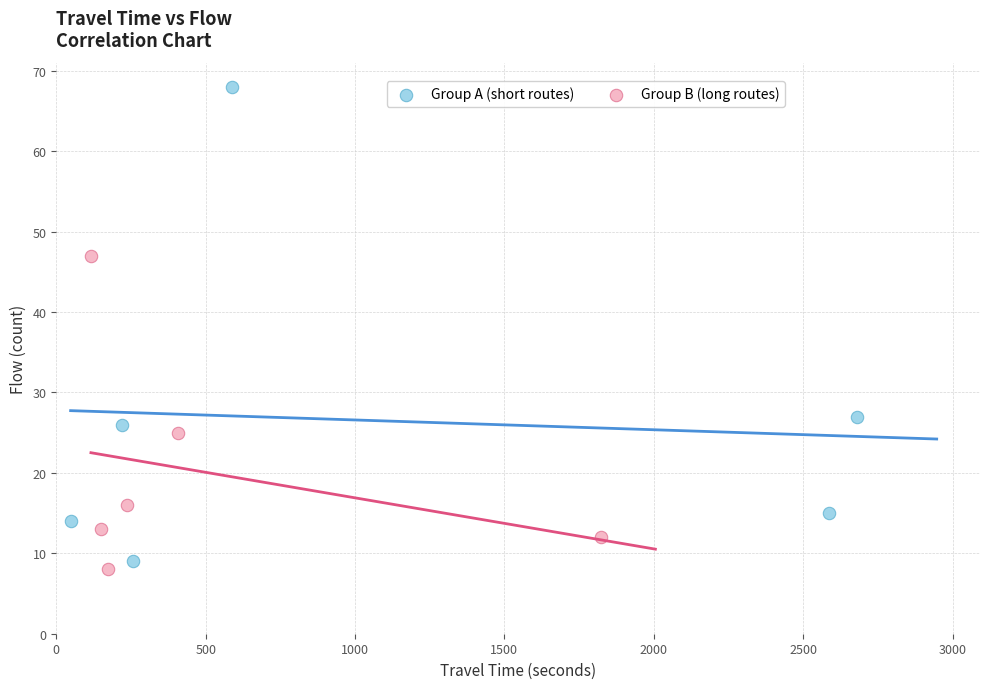

Which series has the widest spread of Y values?

Group A (short routes)